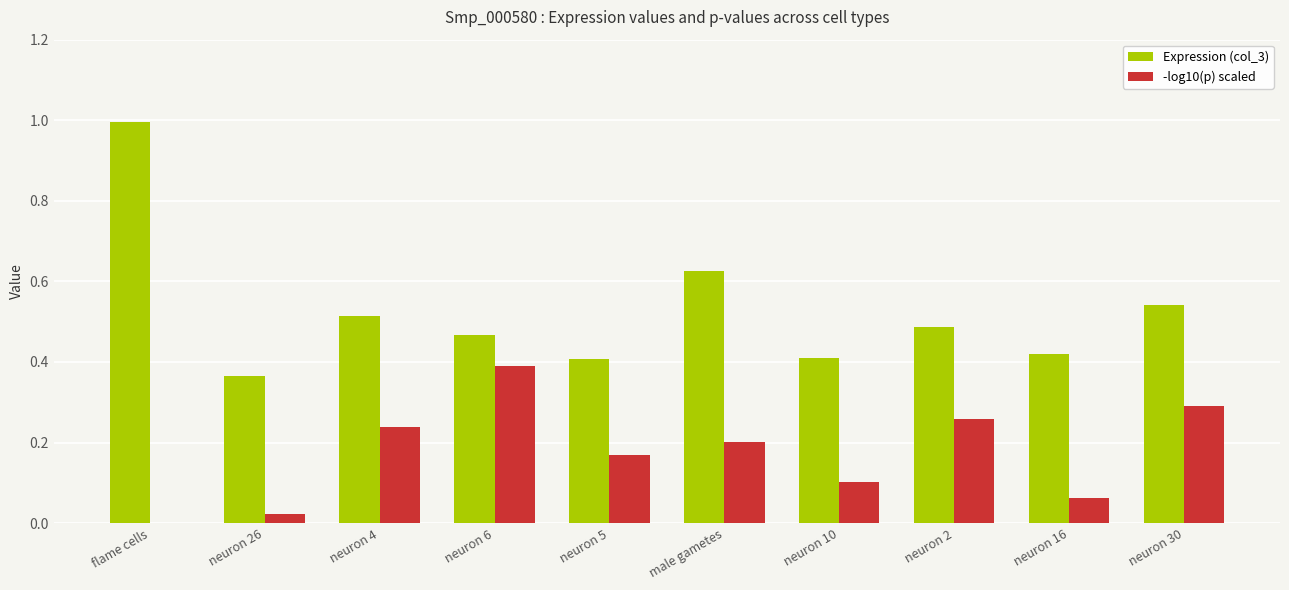

Which series has the largest range (max minus min)?

Expression (col_3)